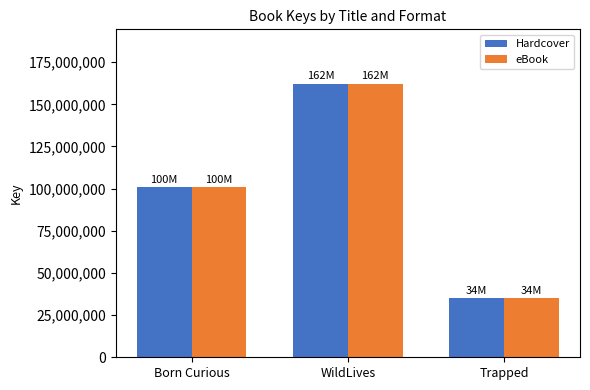

How many data points does each series have?

3